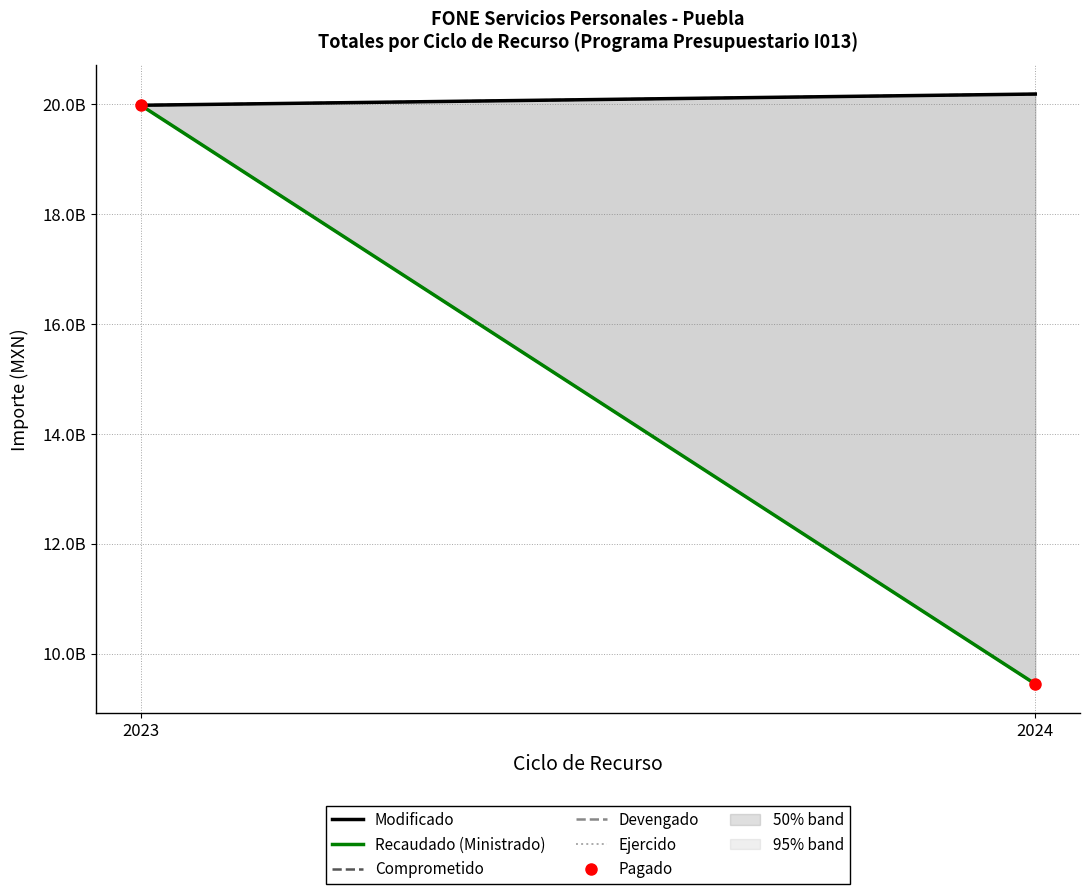

Which category has the lowest value in the Modificado series?

2023